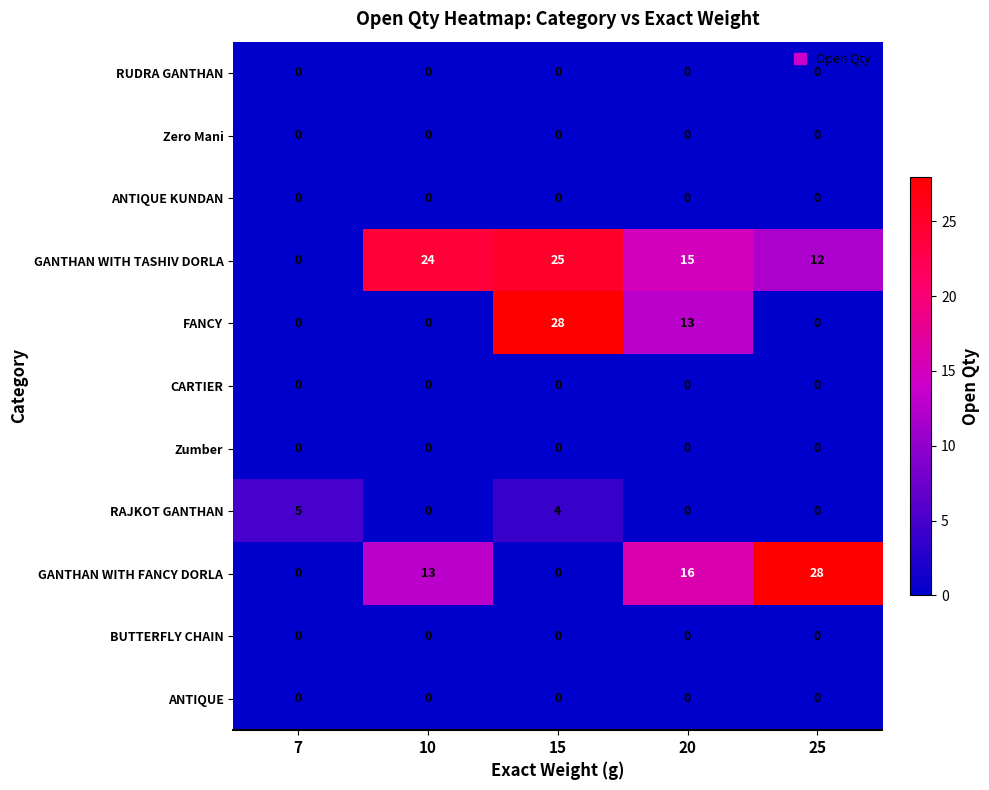

The FANCY series shows 10 at 7. True or false?

False